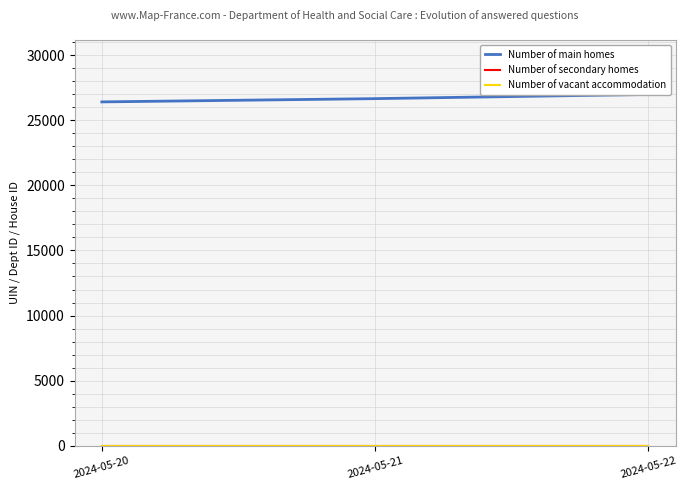

Which series has the widest spread of values?

Number of main homes